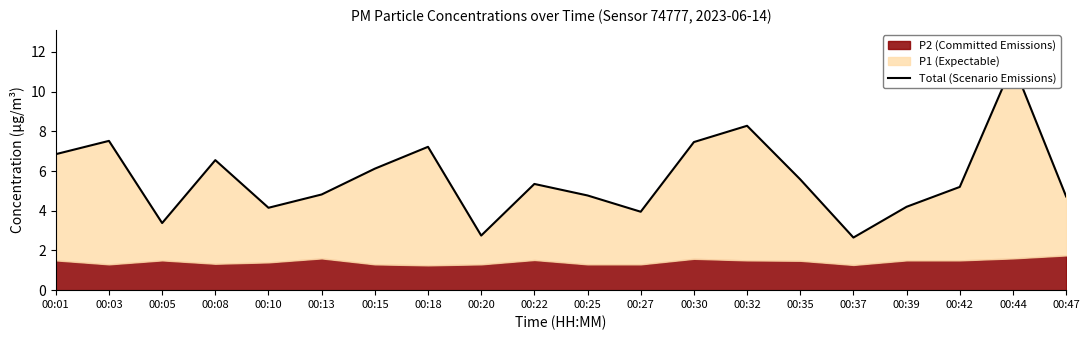

Reading right to left, transcribe all the data shown in this chart.

00:47=4.7	00:44=11.4	00:42=5.2	00:39=4.2	00:37=2.6	00:35=5.6	00:32=8.3	00:30=7.5	00:27=4.0	00:25=4.8	00:22=5.3	00:20=2.8	00:18=7.2	00:15=6.1	00:13=4.8	00:10=4.2	00:08=6.5	00:05=3.4	00:03=7.5	00:01=6.8